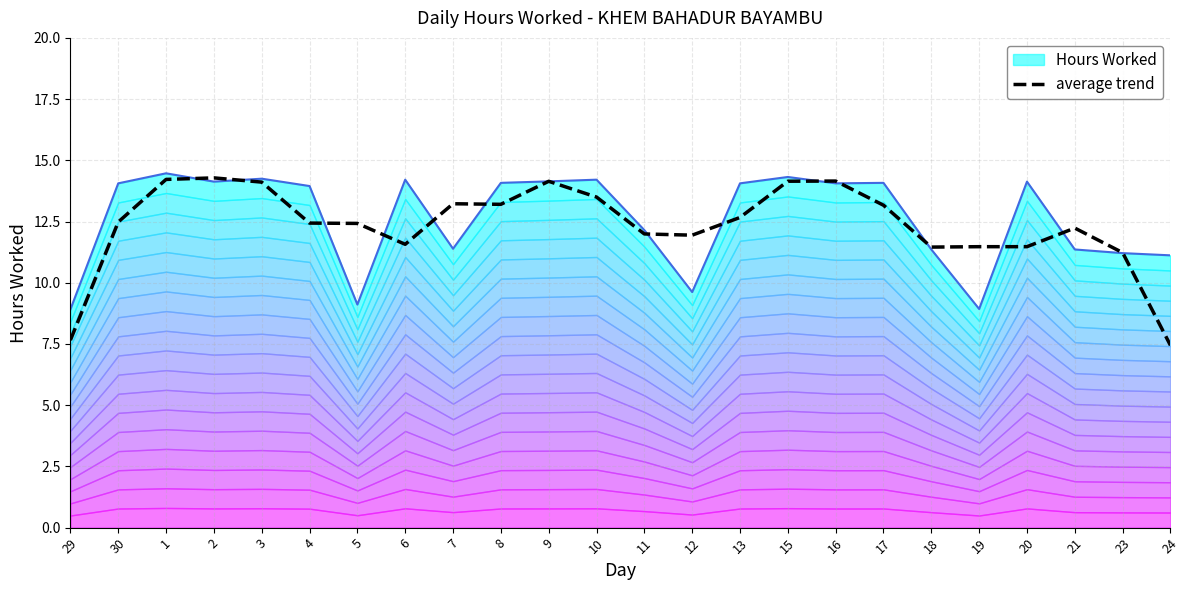

What is the average value?

12.4